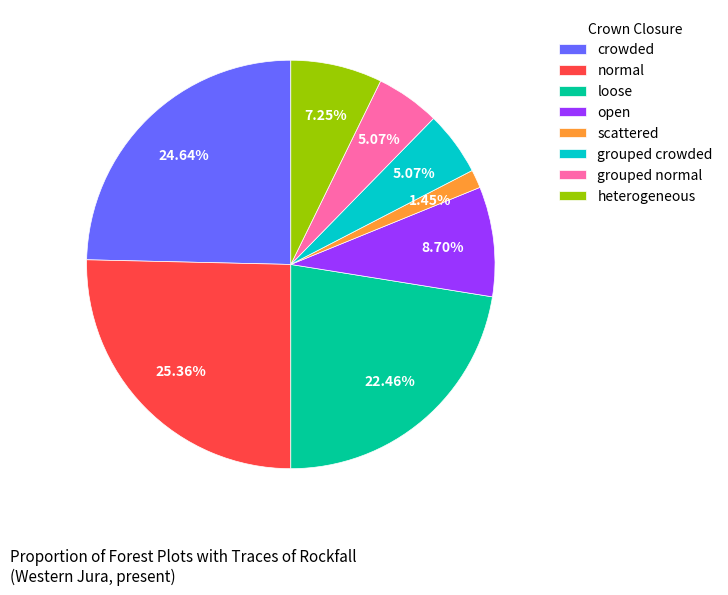

Count the number of slices in the pie.

8